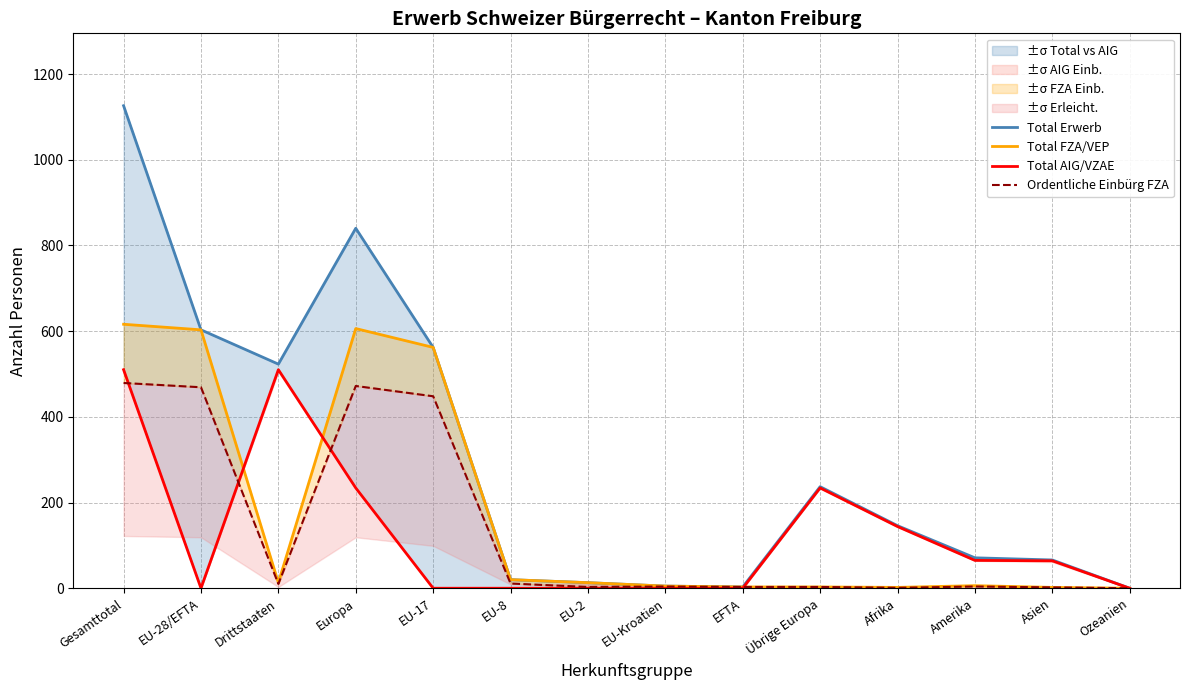

What is the label of the 13th point from the right?

EU-28/EFTA